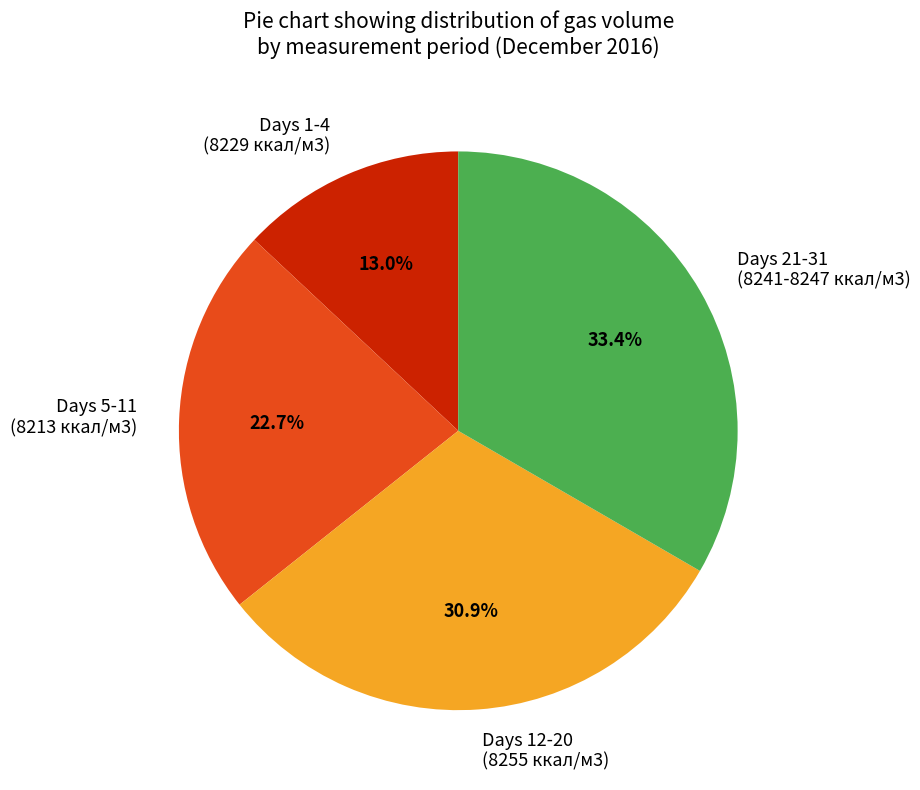

Which has a higher value, Days 12-20 (8255 ккал/м3) or Days 1-4 (8229 ккал/м3)?

Days 12-20 (8255 ккал/м3)